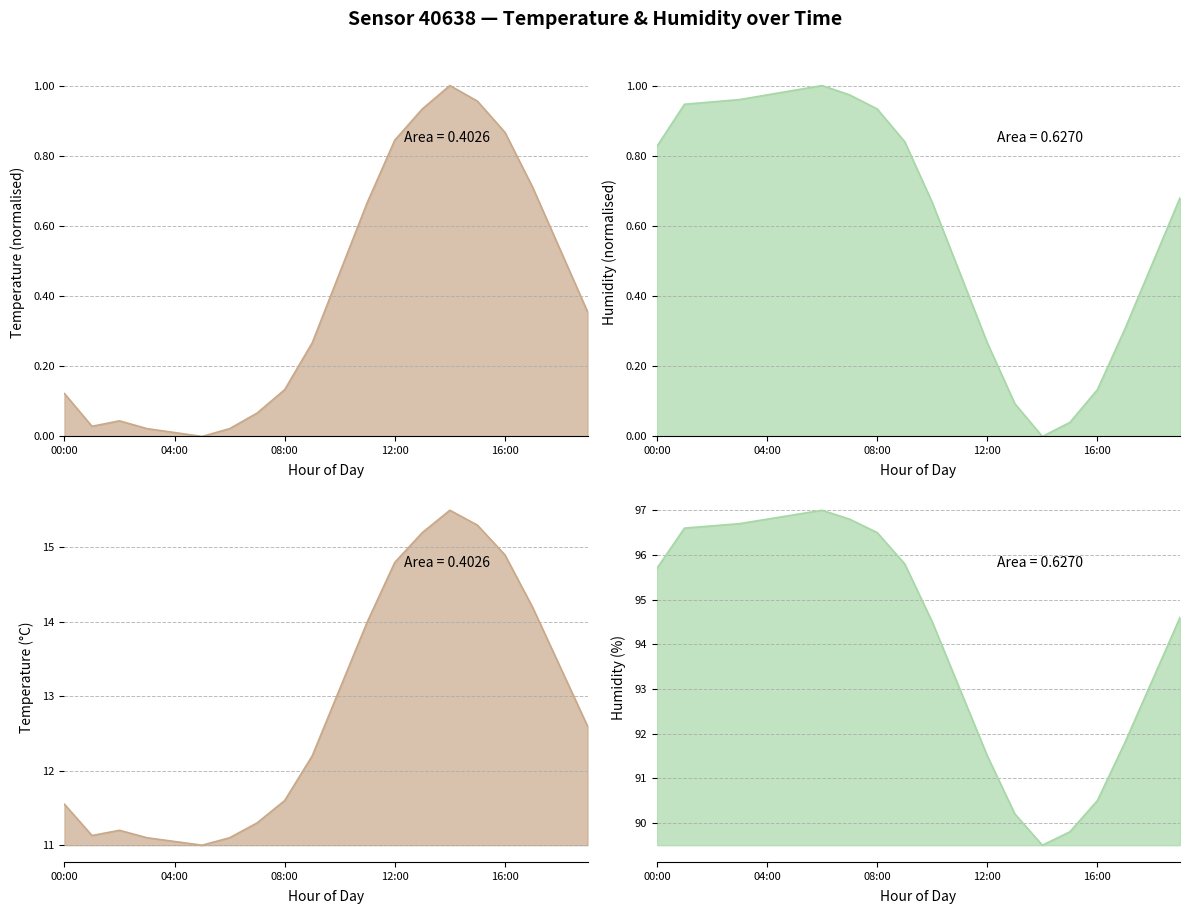

At which category is the sum across all series the highest?

10:00